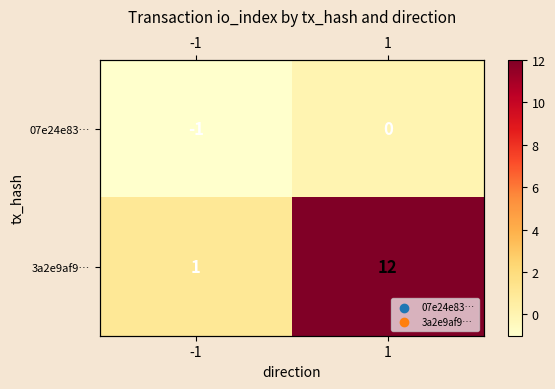

What is the smallest value displayed?

-1